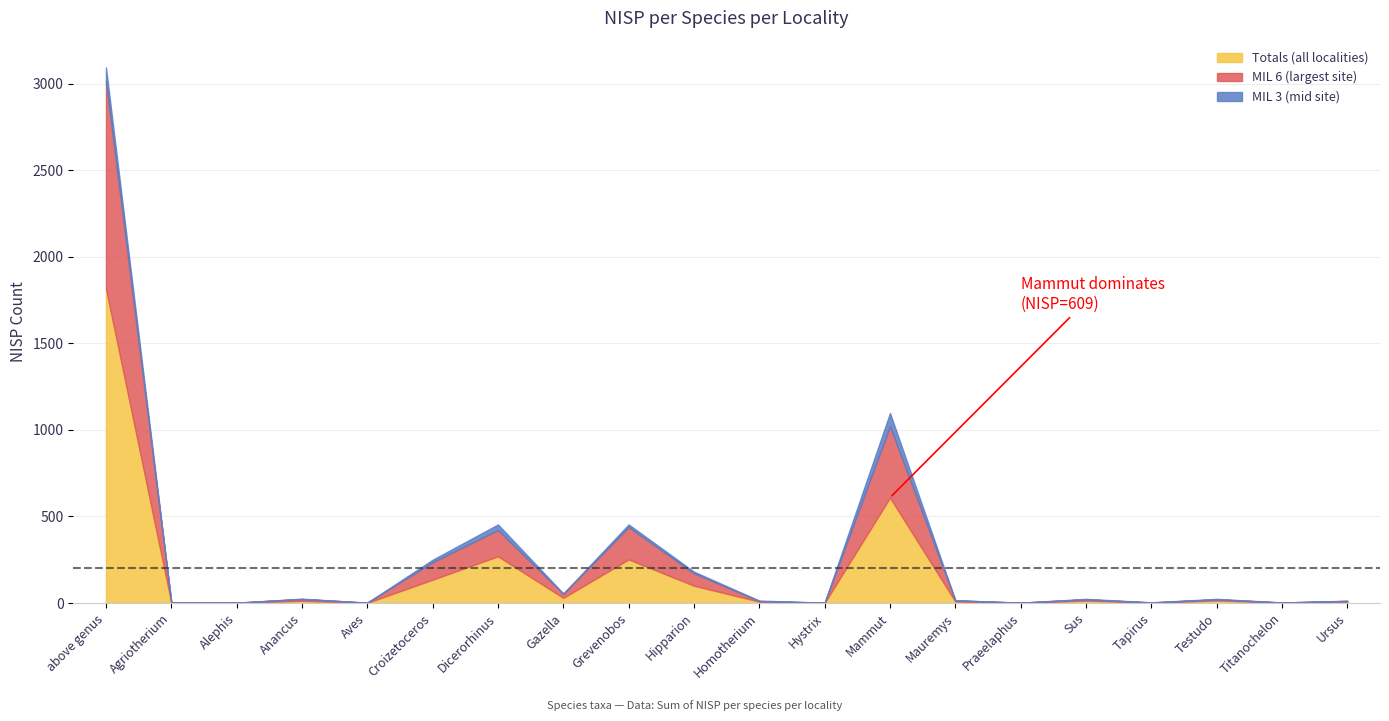

True or false: MIL 6 (largest site) has more than 1 points higher than both neighbors.

True